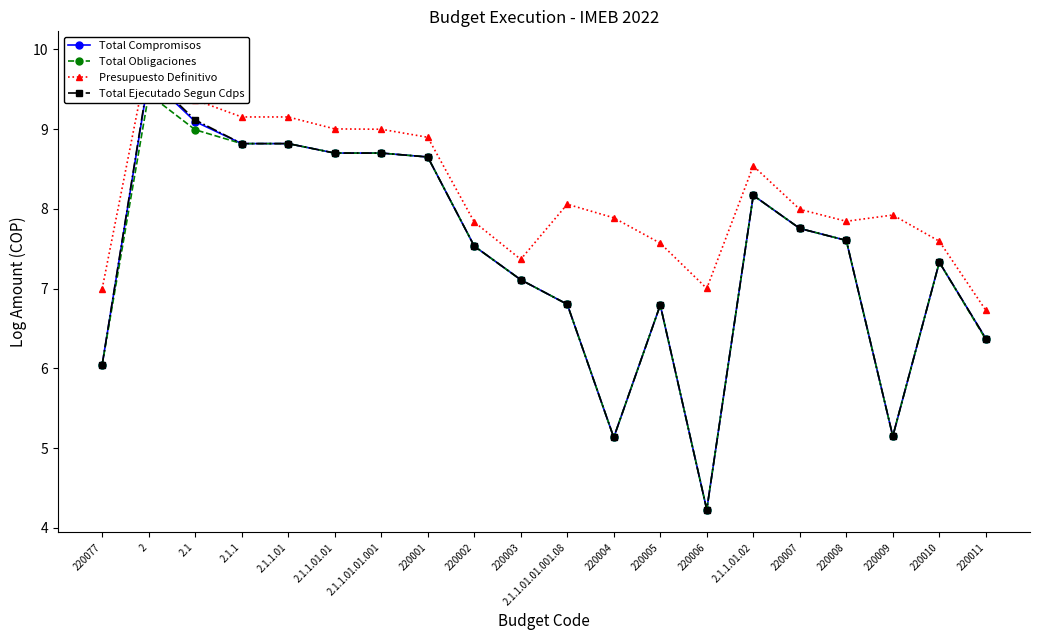

What is the total value across all series at 220007?

31.3